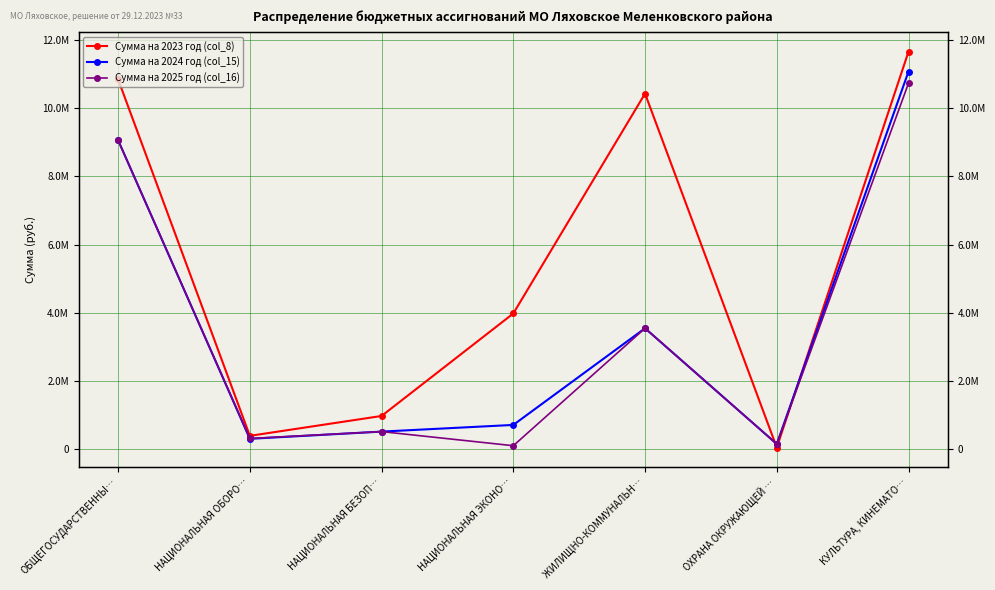

What are all the series names shown in the legend?

Сумма на 2023 год (col_8), Сумма на 2024 год (col_15), Сумма на 2025 год (col_16)